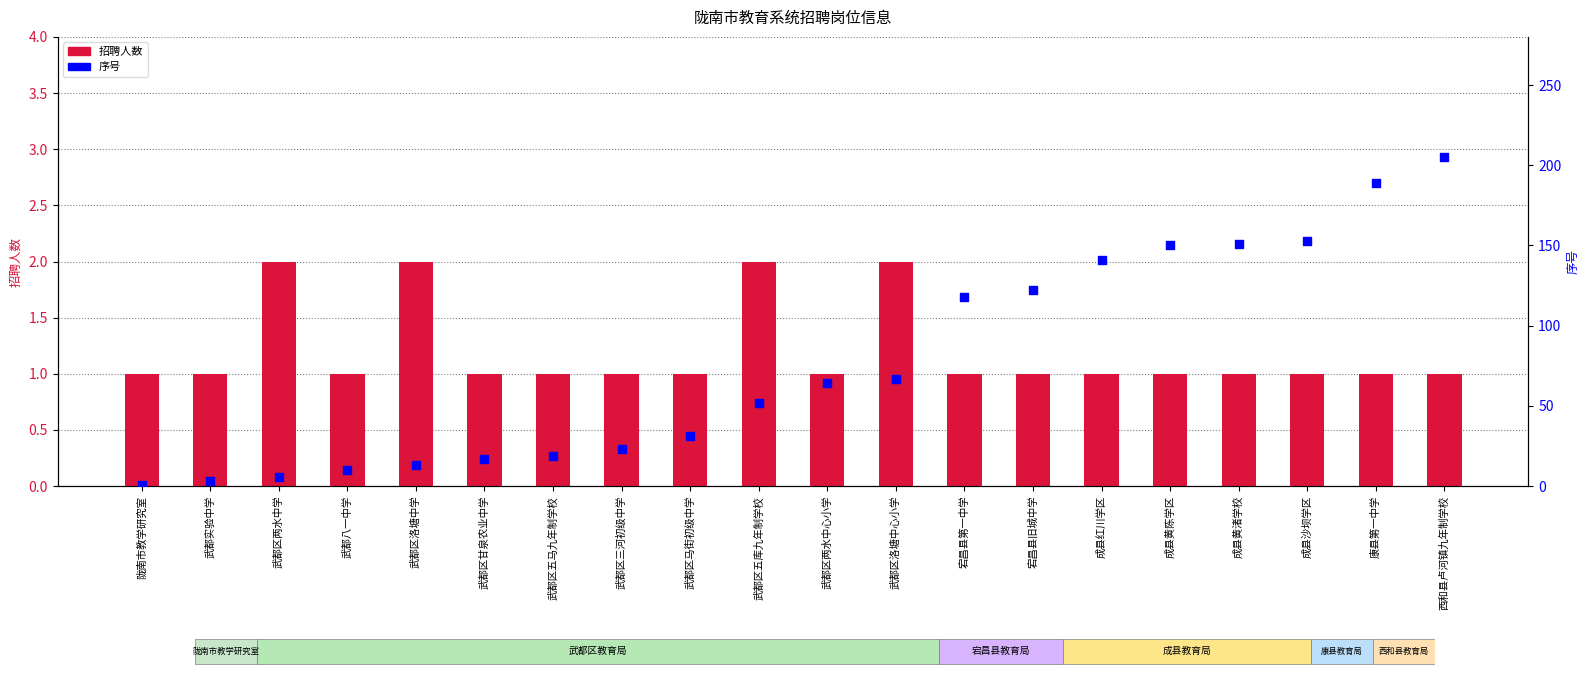

What is the total value across all series at 武都区甘泉农业中学?

18